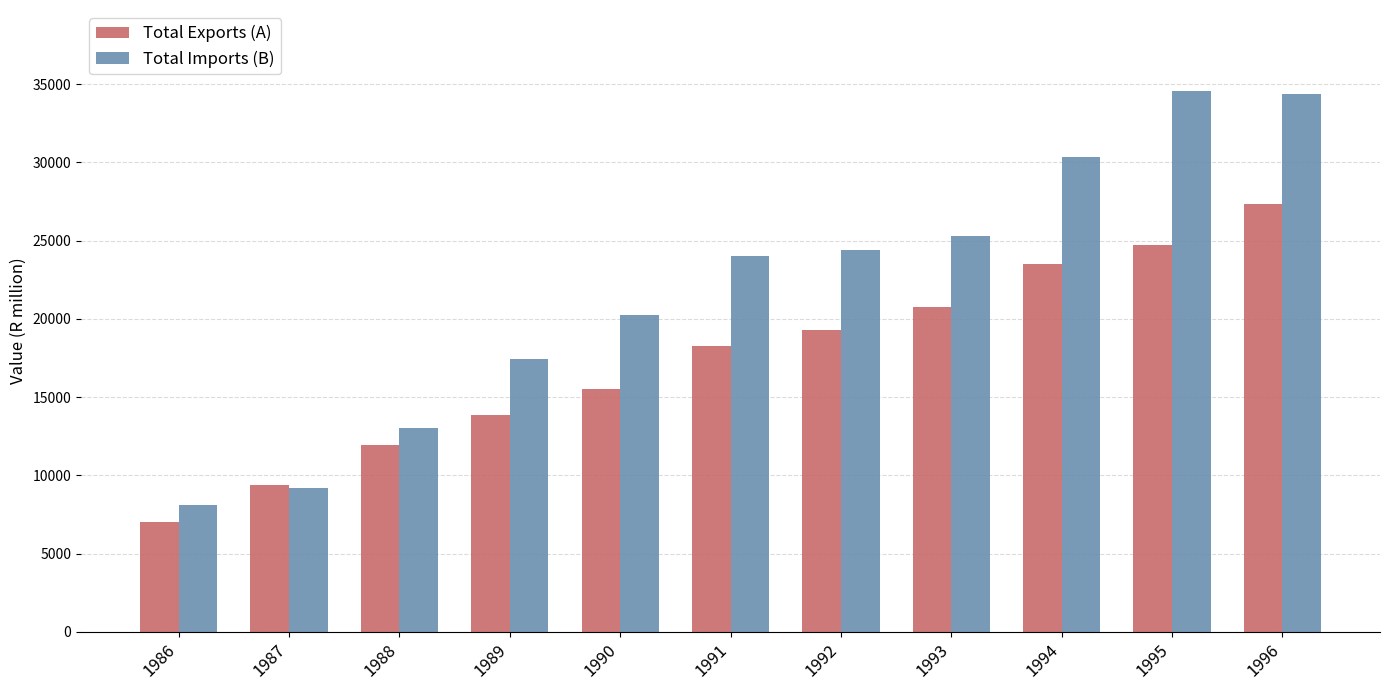

List the labels in order of Total Exports (A) value, smallest first.

1986, 1987, 1988, 1989, 1990, 1991, 1992, 1993, 1994, 1995, 1996